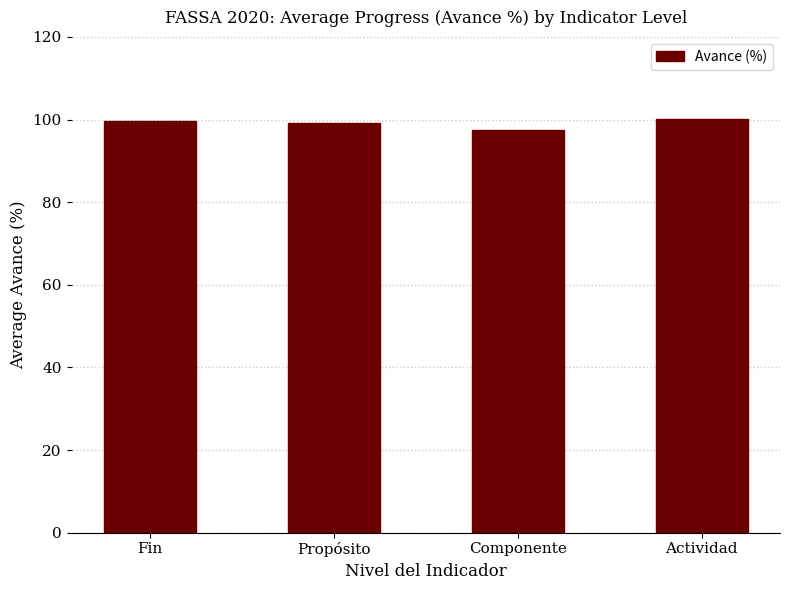

What is the difference between the maximum and minimum values?

2.7